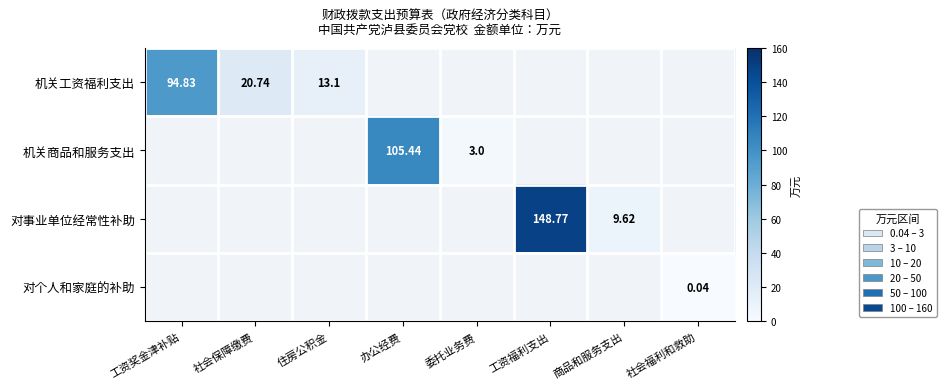

What is the average value of the 对事业单位经常性补助 series?

19.8